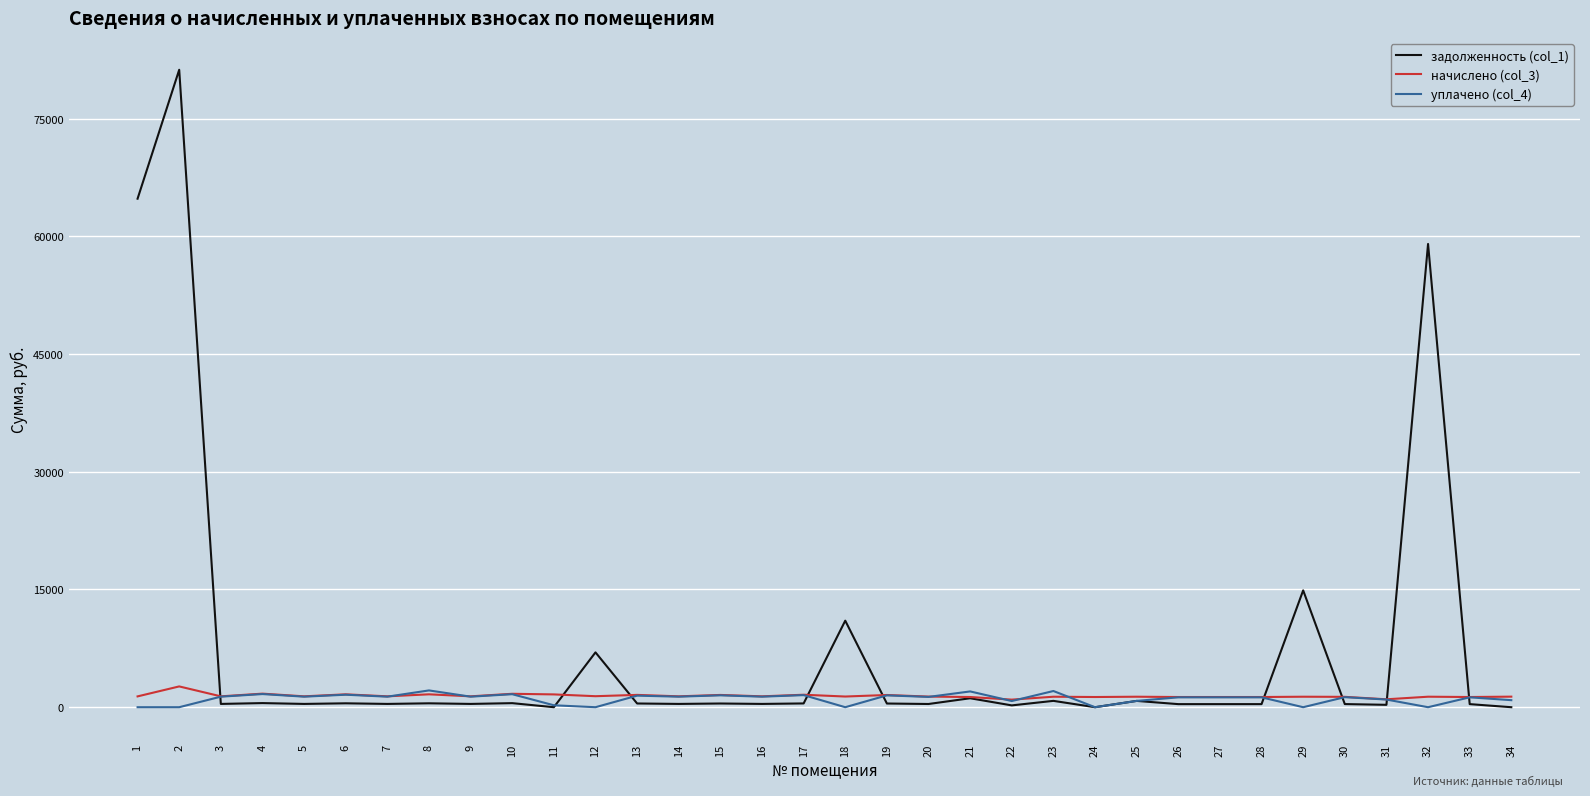

Which series has the largest range (max minus min)?

задолженность (col_1)